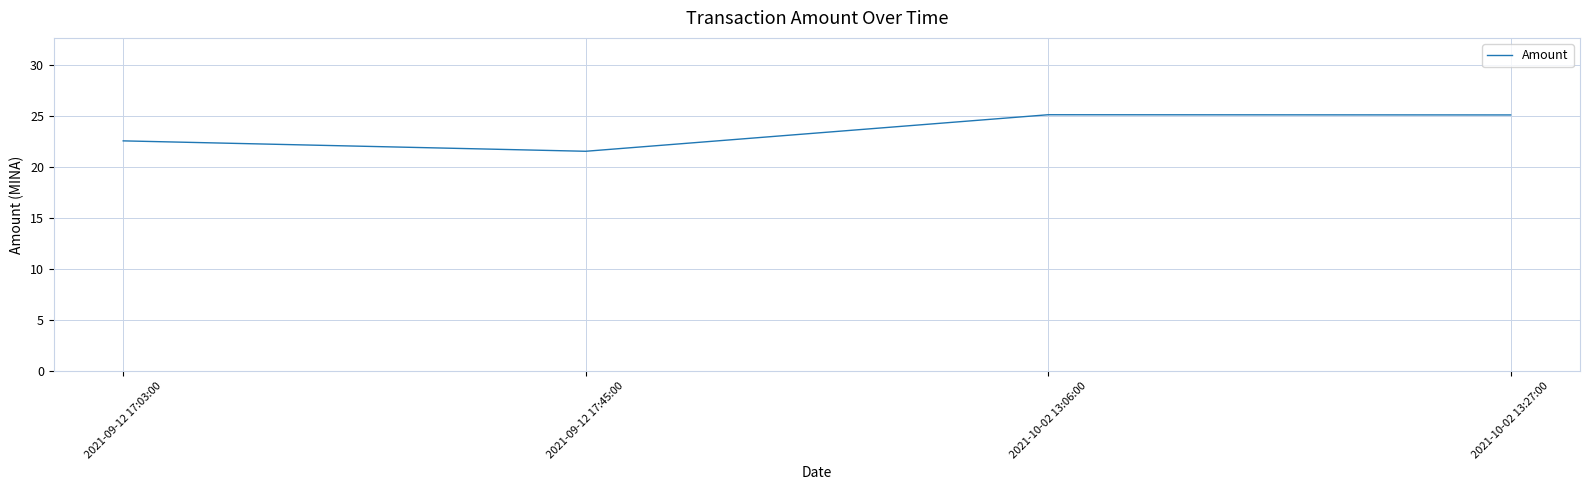

What is the difference between the values at 2021-09-12 17:45:00 and 2021-10-02 13:06:00?

3.6